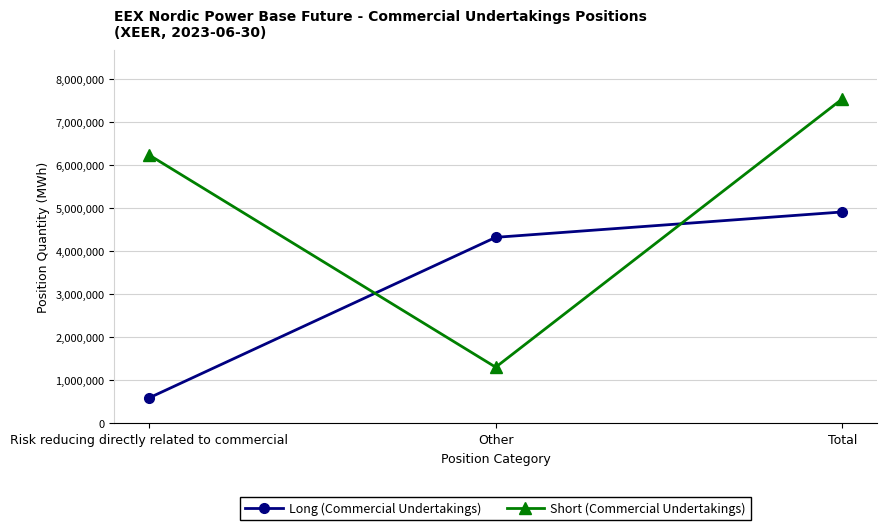

What is the label of the 3rd point from the right?

Risk reducing directly related to commercial